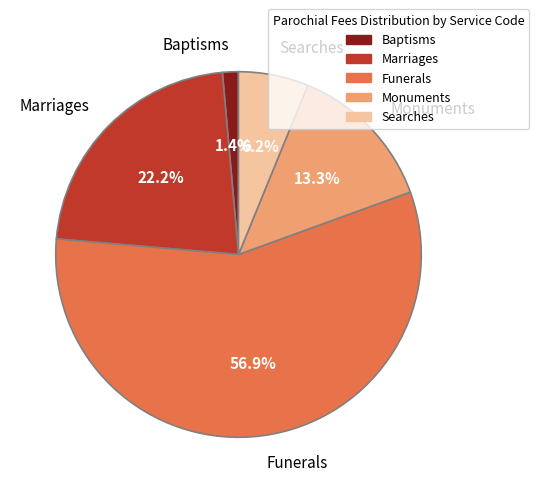

Does Funerals account for over 50% of the chart?

Yes